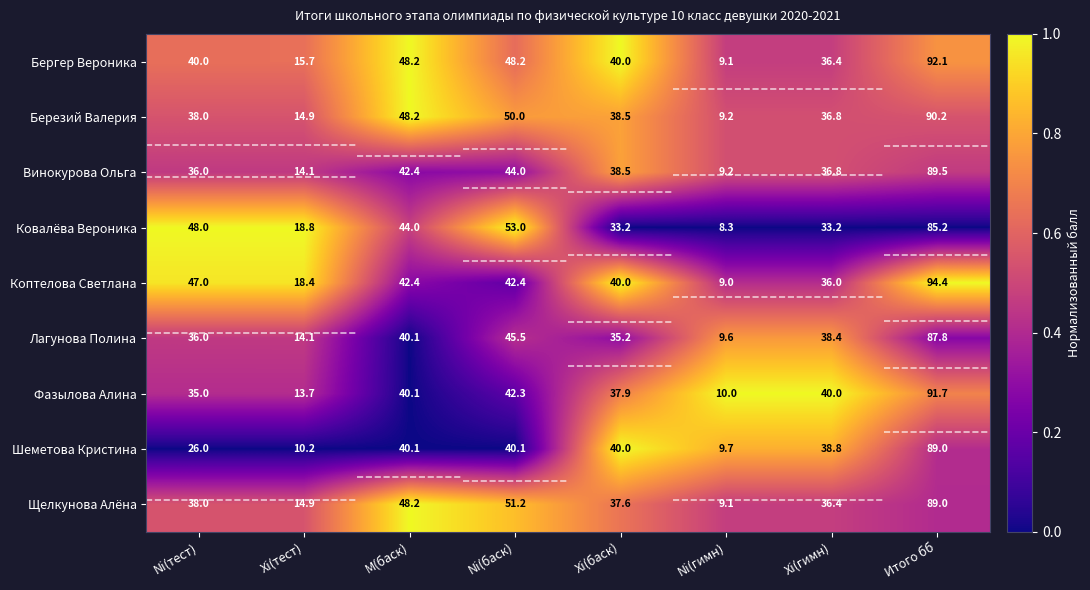

Is it true that Бергер Вероника equals 3.5 at Ni(гимн)?

False